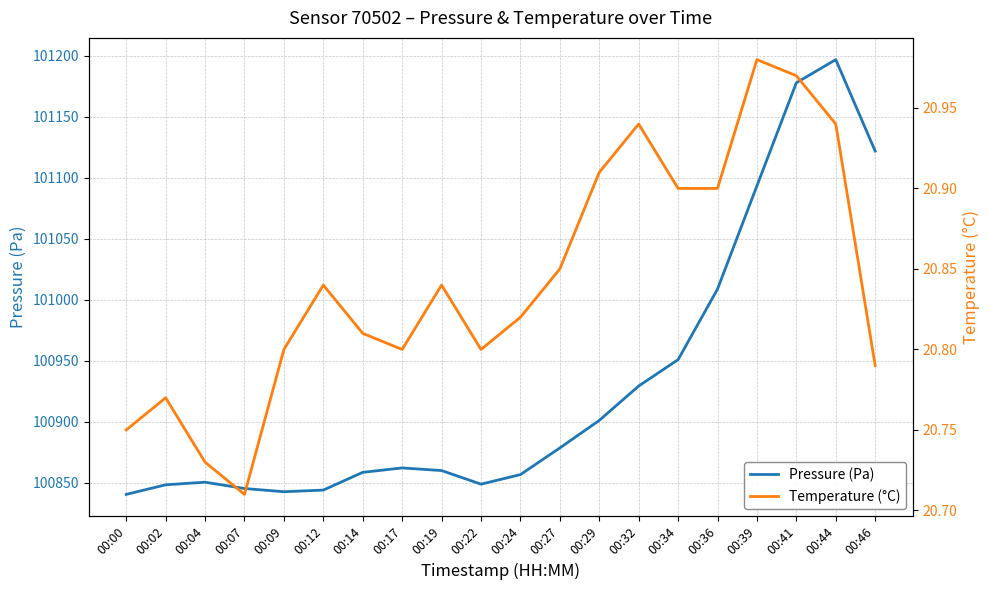

Reading left to right, list all the values displayed in this chart.

pressure: 100840.6	100848.4	100850.6	100845.4	100842.8	100844.1	100858.6	100862.2	100860.1	100848.9	100856.8	100878.6	100901.2	100929.4	100951.0	101008.8	101093.5	101178.0	101196.9	101122.0
temperature: 20.8	20.8	20.7	20.7	20.8	20.8	20.8	20.8	20.8	20.8	20.8	20.9	20.9	20.9	20.9	20.9	21.0	21.0	20.9	20.8